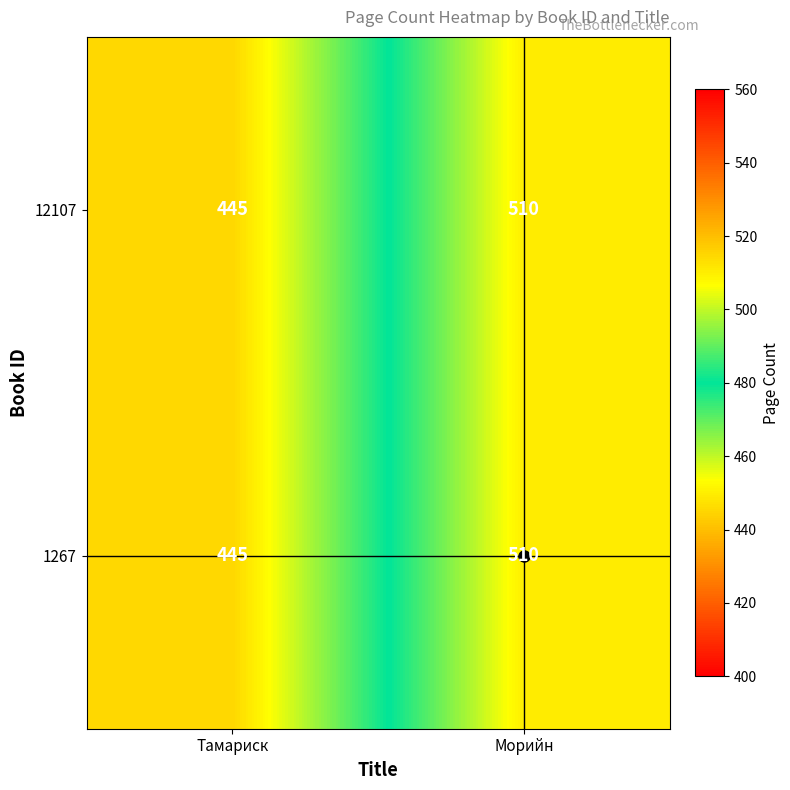

At which category is the sum across all series the highest?

Морийн